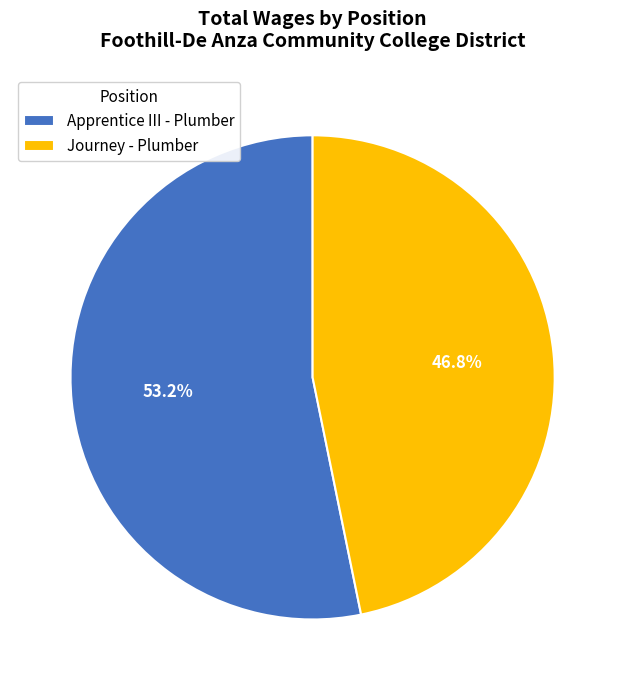

How many segments does this pie chart have?

2